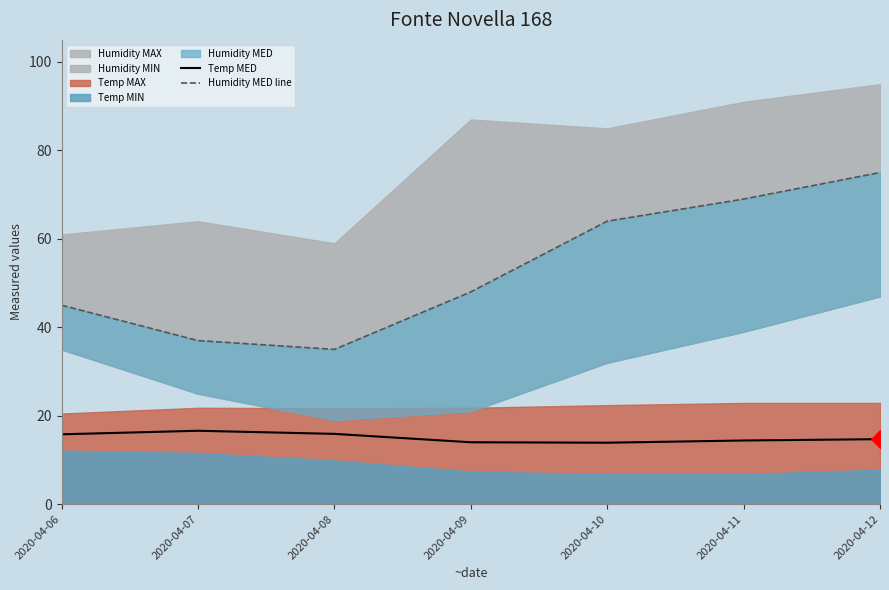

What is the highest value of the Temp MED series?

16.6